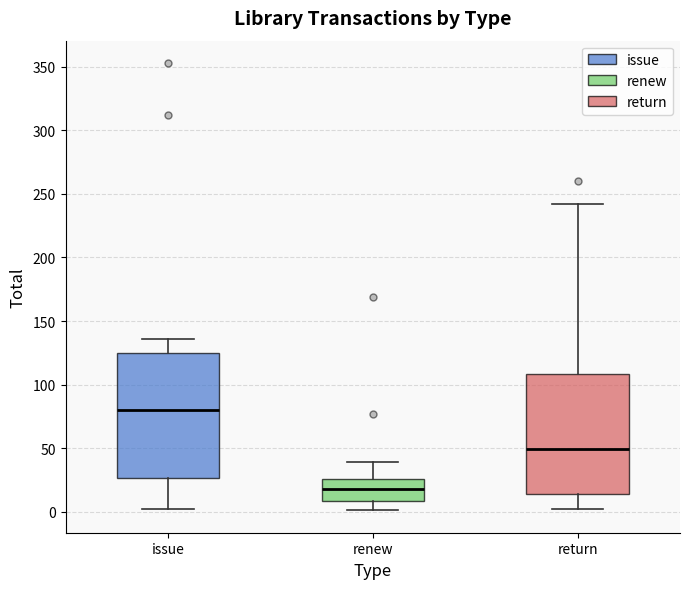

Which box has the lowest median line?

renew